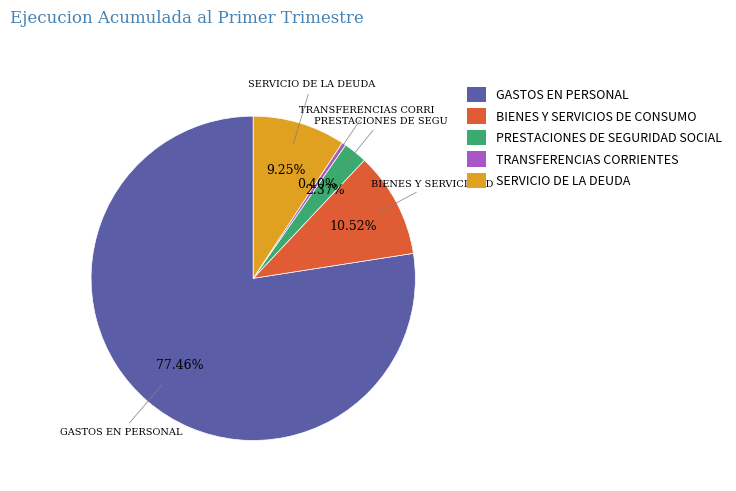

The GASTOS EN PERSONAL slice represents 77% of the pie. True or false?

True